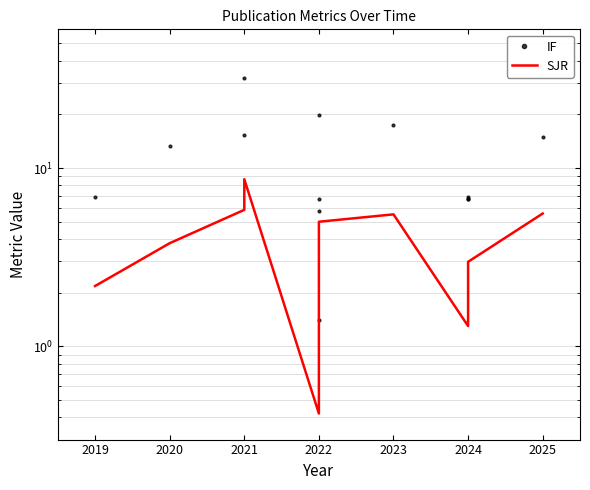

What is the average value of the IF series?

11.9